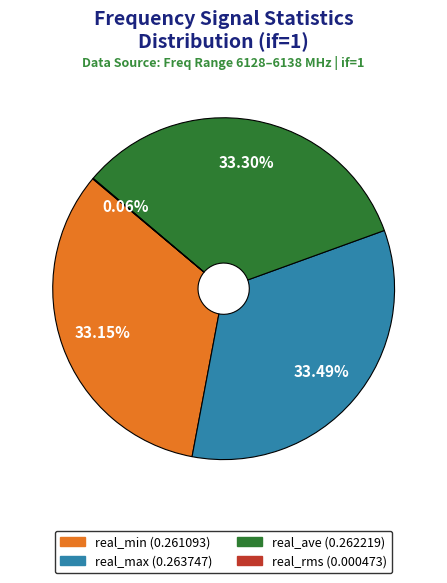

Do real_max and real_min together represent more than half of the pie?

Yes